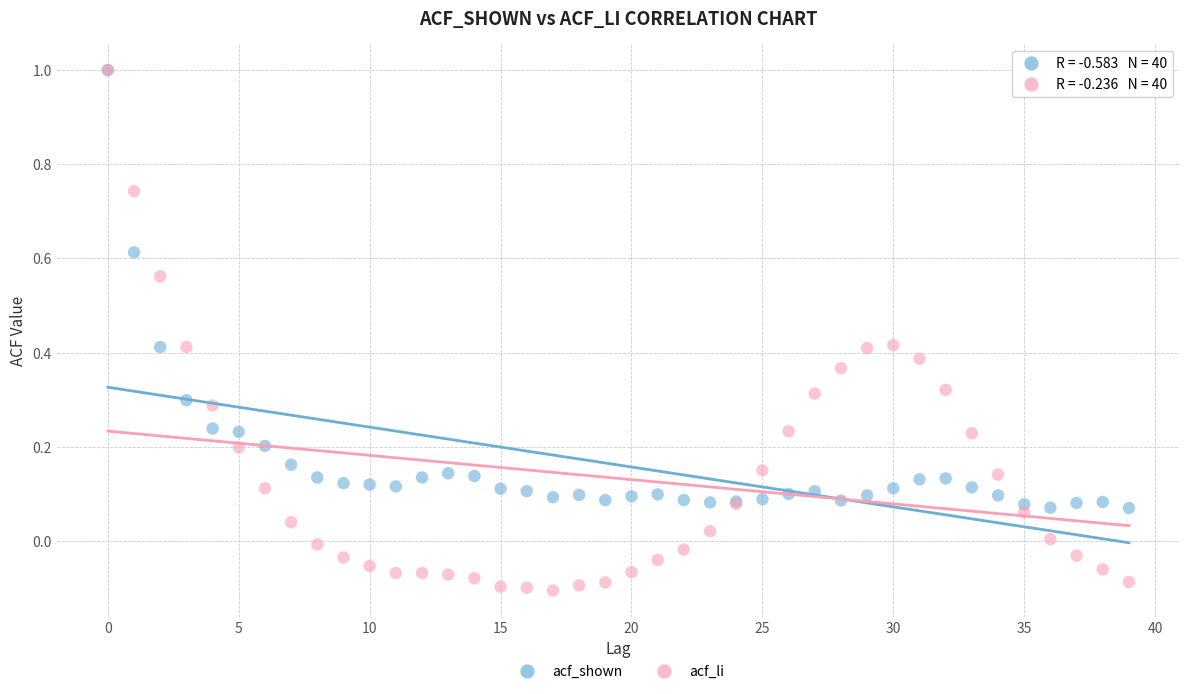

Which series has the largest Y range (max minus min)?

acf_li